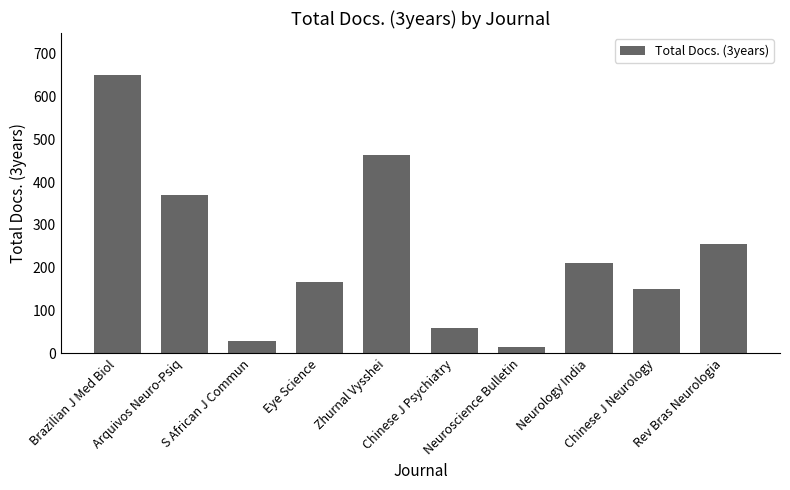

How many data points does each series have?

10